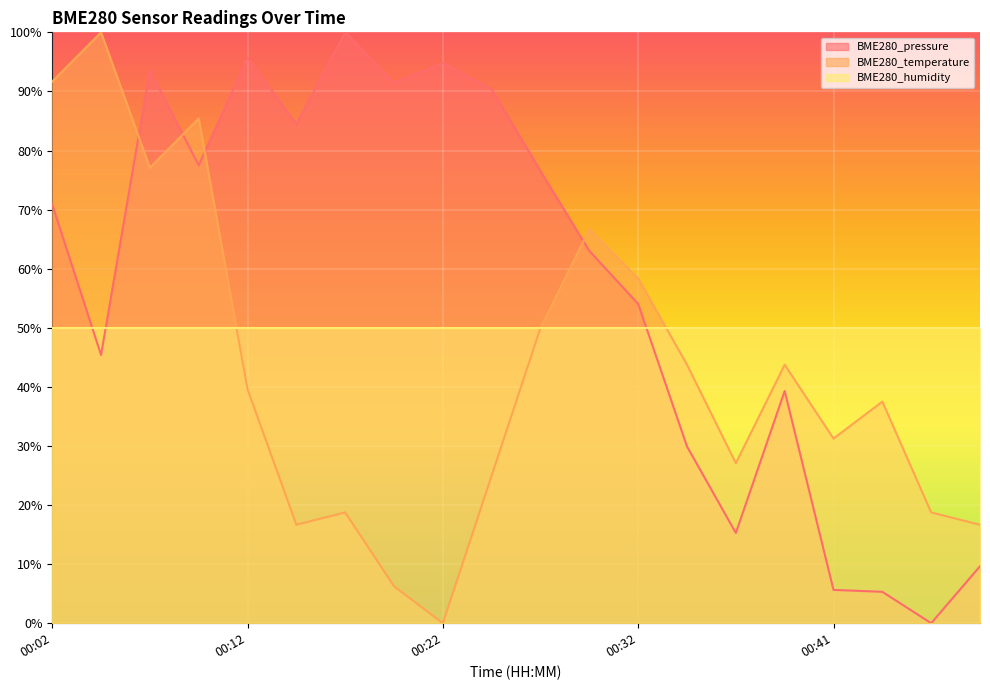

Does the chart display data point markers on the line(s)?

No